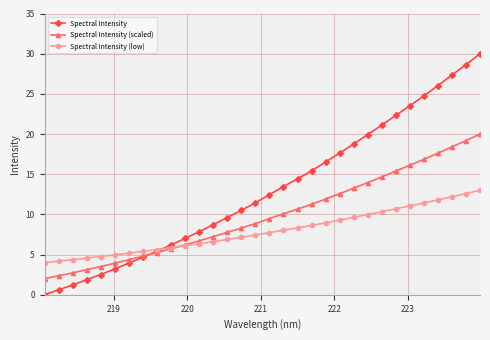

Reading left to right, extract all data points from this chart.

Spectral Intensity: 0.0	0.6	1.2	1.9	2.5	3.2	3.9	4.7	5.4	6.2	7.0	7.9	8.7	9.6	10.5	11.4	12.5	13.5	14.4	15.4	16.5	17.6	18.8	19.9	21.1	22.3	23.5	24.7	26.0	27.3	28.6	30.0
Spectral Intensity (scaled): 2.0	2.4	2.7	3.1	3.5	3.9	4.4	4.8	5.3	5.7	6.2	6.7	7.2	7.8	8.3	8.9	9.5	10.1	10.7	11.3	11.9	12.6	13.3	14.0	14.7	15.4	16.1	16.8	17.6	18.4	19.2	20.0
Spectral Intensity (low): 4.0	4.2	4.4	4.6	4.8	5.0	5.2	5.4	5.6	5.9	6.1	6.4	6.6	6.9	7.2	7.4	7.7	8.0	8.3	8.6	9.0	9.3	9.6	10.0	10.3	10.7	11.1	11.4	11.8	12.2	12.6	13.0